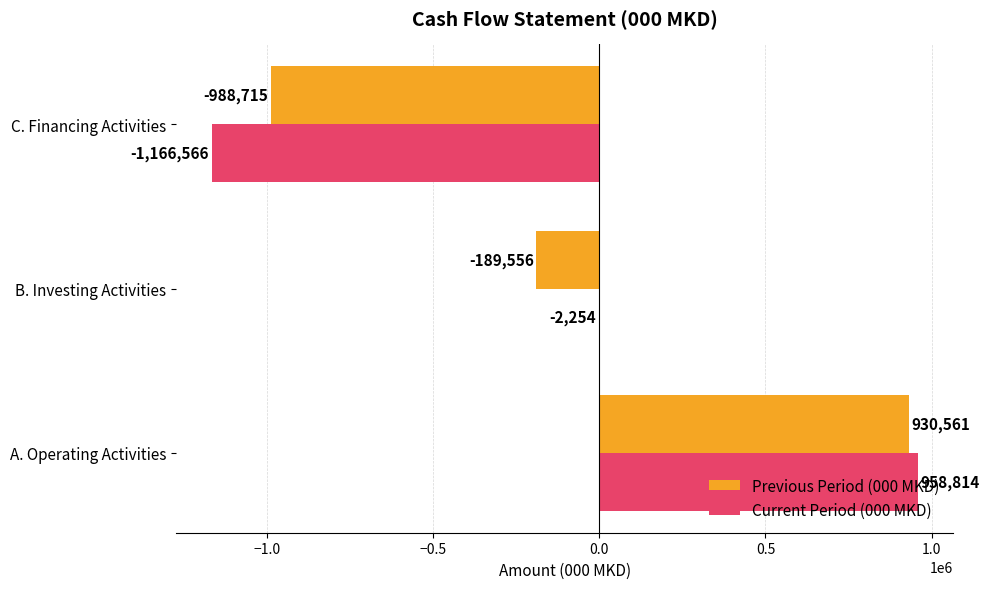

Which category has the highest value in the Previous Period (000 MKD) series?

A. Operating Activities